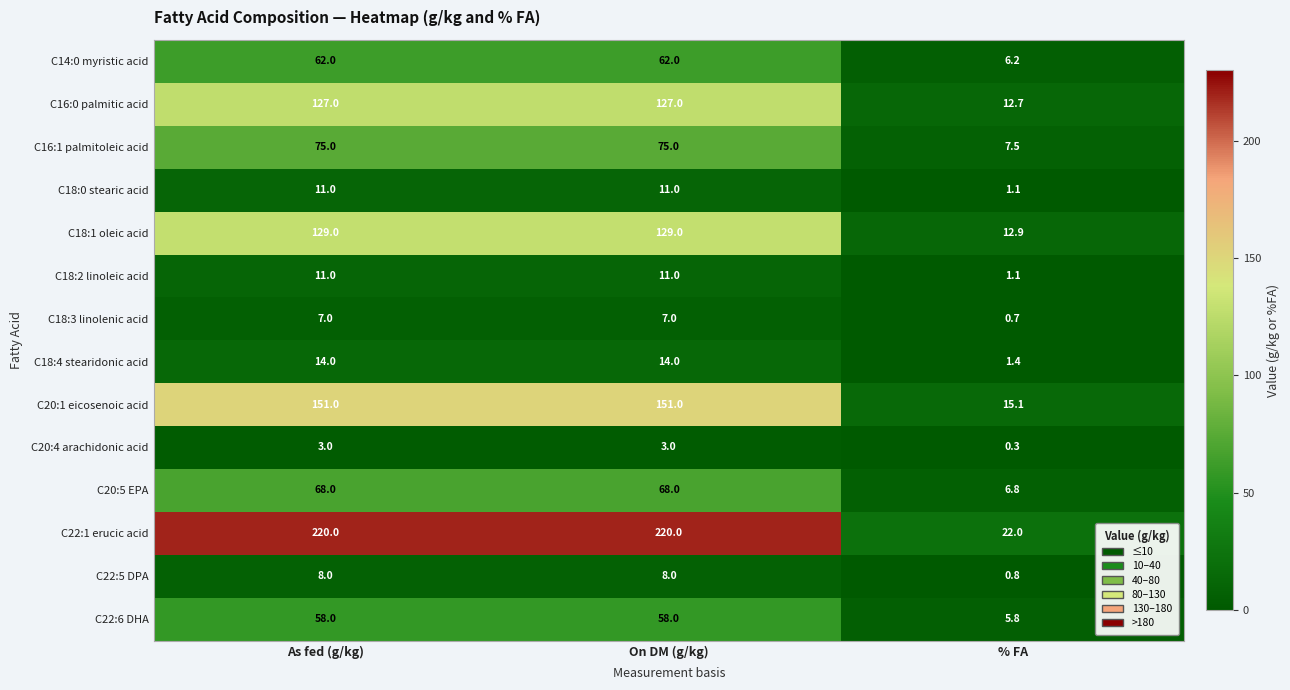

The C20:5 EPA series shows 6.8 at % FA. True or false?

True